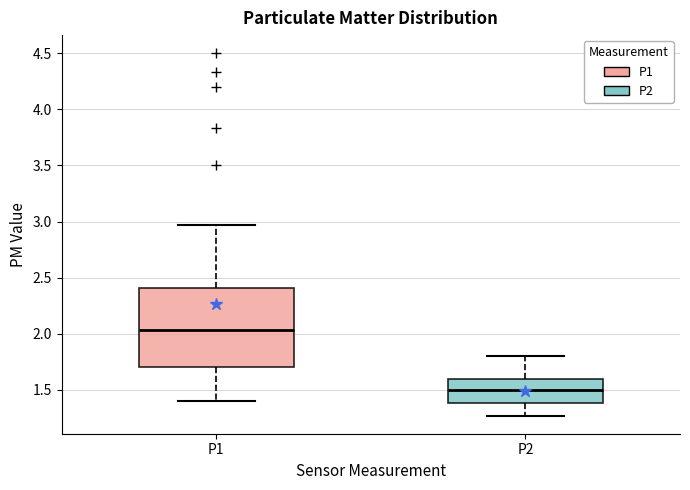

Which box has the highest median line?

P1